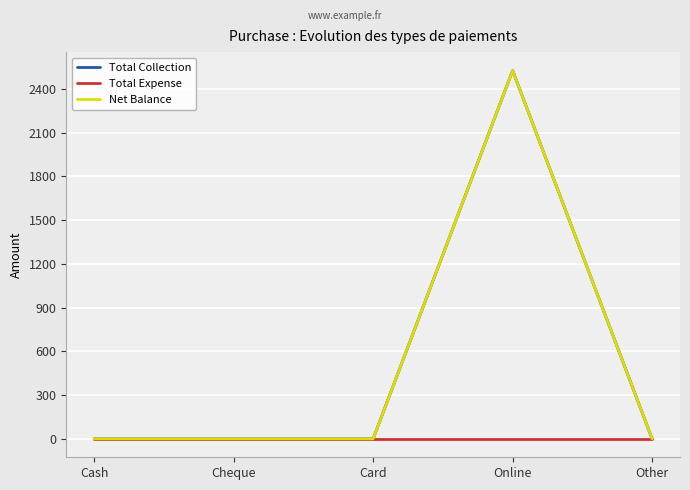

What is the sum of the Total Collection values at Cheque and Online?

2527